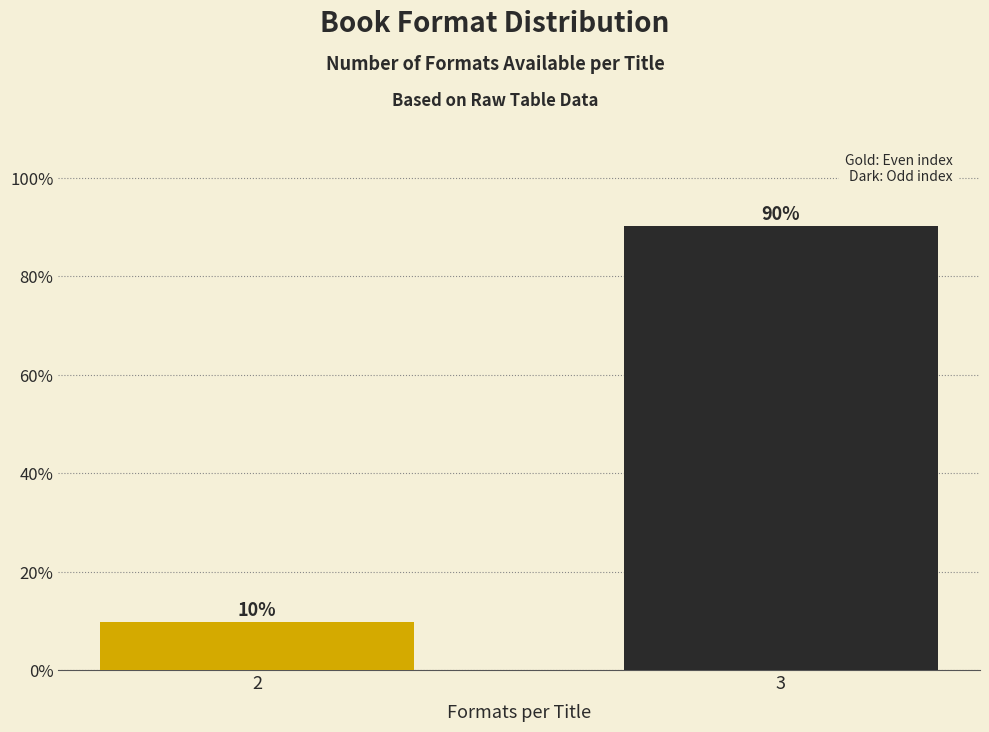

Between 3 and 2, which is larger?

3